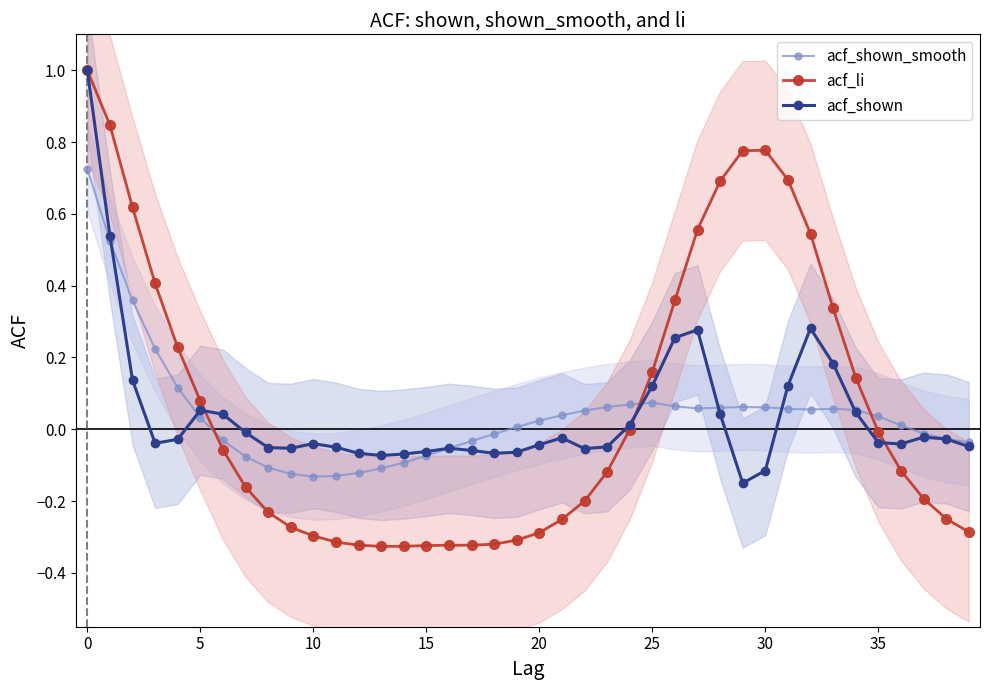

How many series are shown in this chart?

3